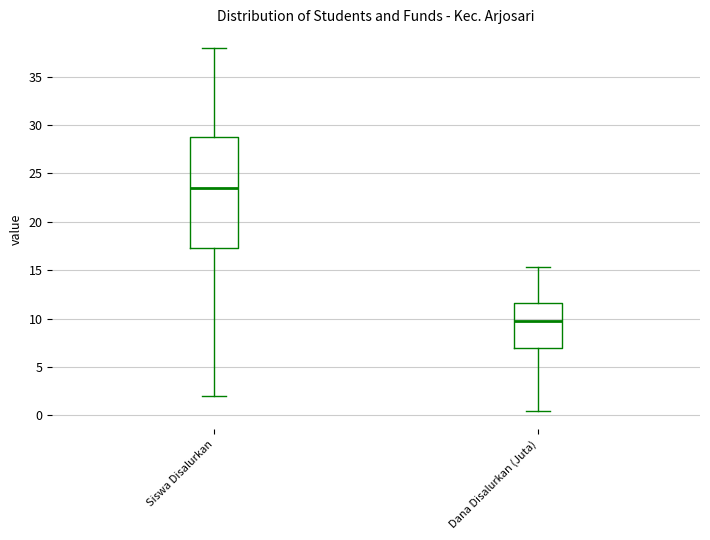

Comparing the boxes themselves (not the whiskers), which one is the tallest?

Siswa Disalurkan